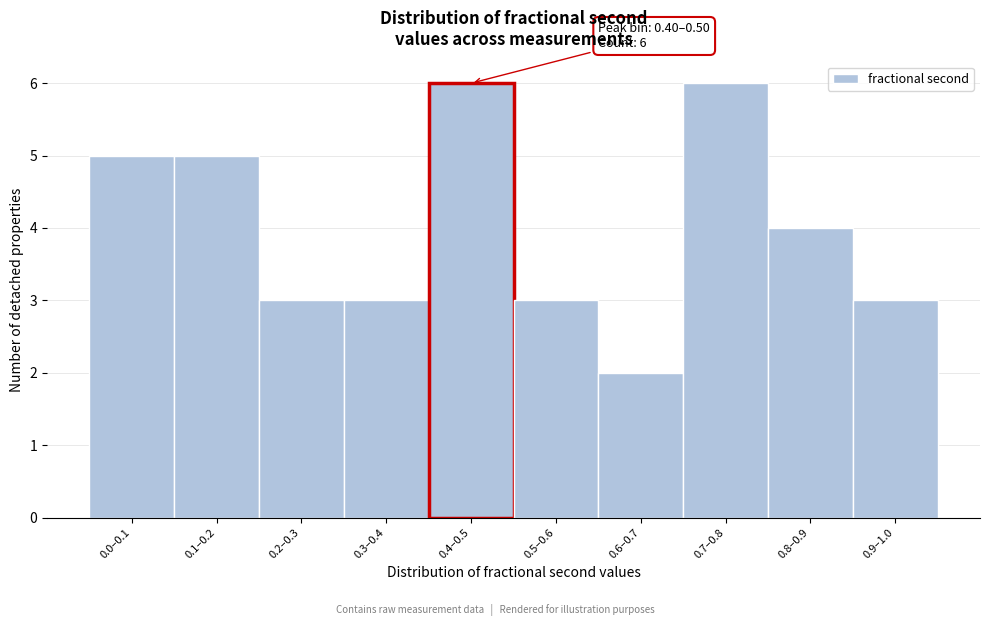

Reading right to left, transcribe all the data shown in this chart.

3	4	6	2	3	6	3	3	5	5